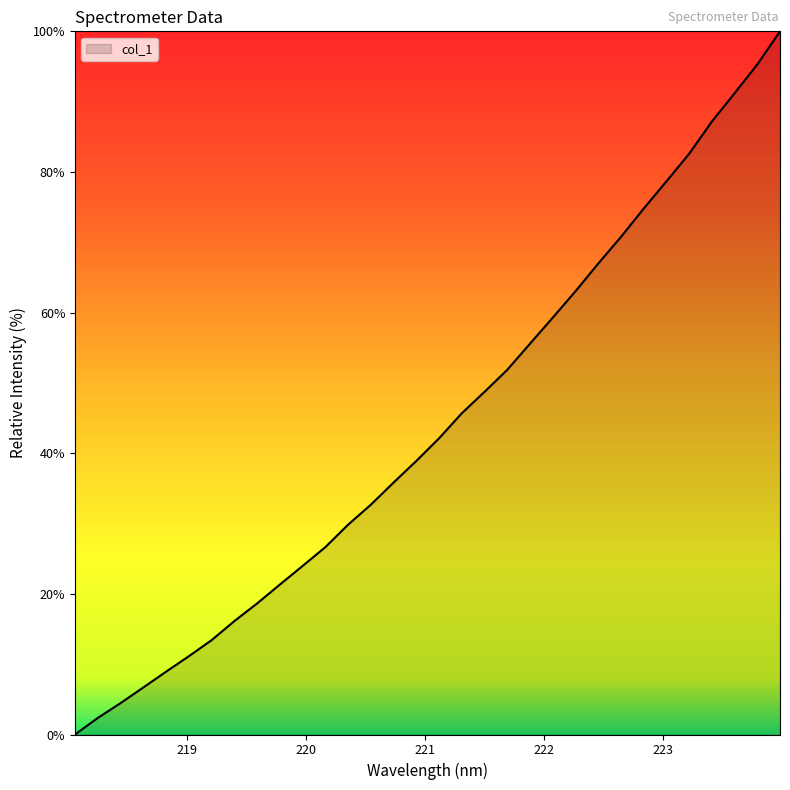

Reading left to right, list all the values displayed in this chart.

0.0	2.4	4.5	6.7	8.9	11.1	13.4	16.1	18.6	21.3	24.0	26.6	29.8	32.7	35.8	38.9	42.1	45.7	48.7	51.9	55.6	59.3	63.0	67.0	70.8	74.8	78.7	82.6	87.2	91.2	95.3	100.0